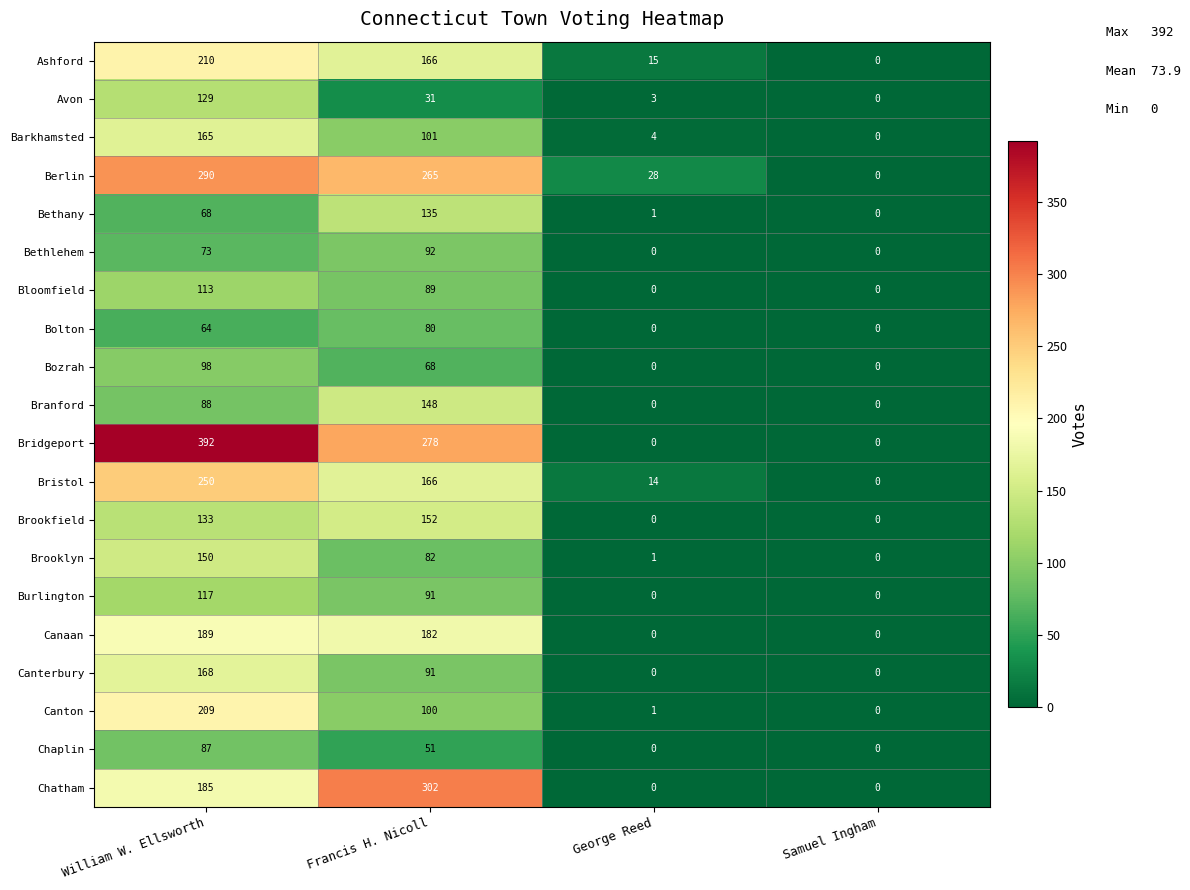

Is it true that Chatham equals 185 at William W. Ellsworth?

True